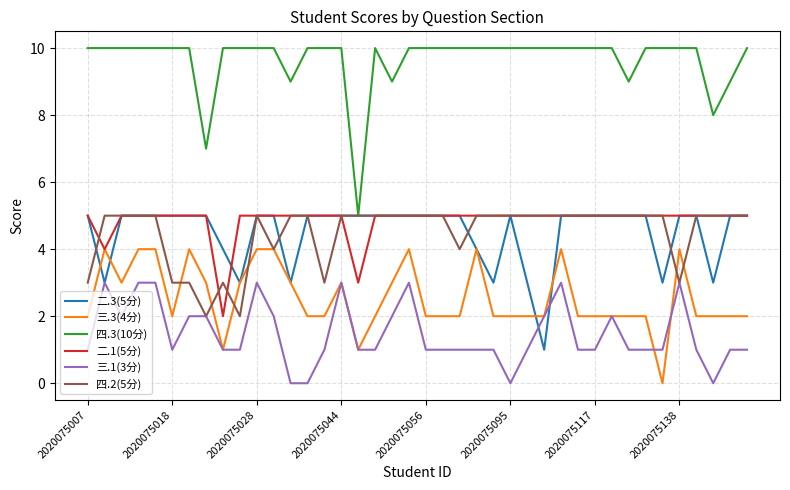

True or false: 四.3(10分) and 三.3(4分) intersect in this chart.

False